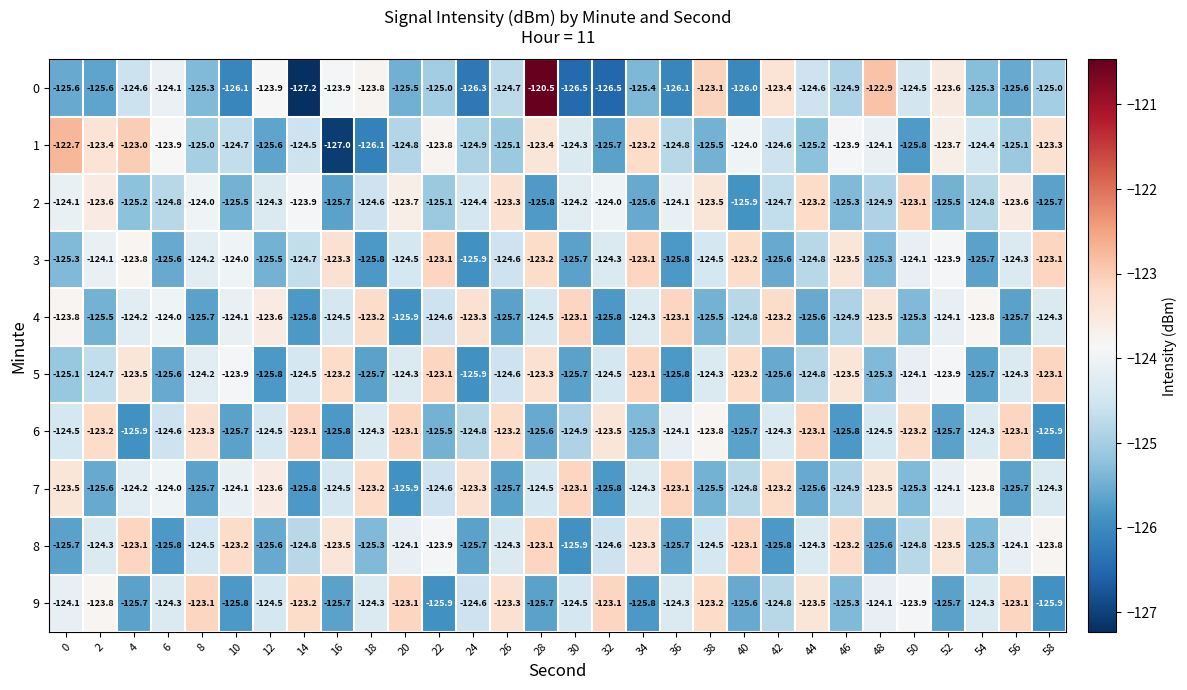

Count the number of data series in this chart.

10